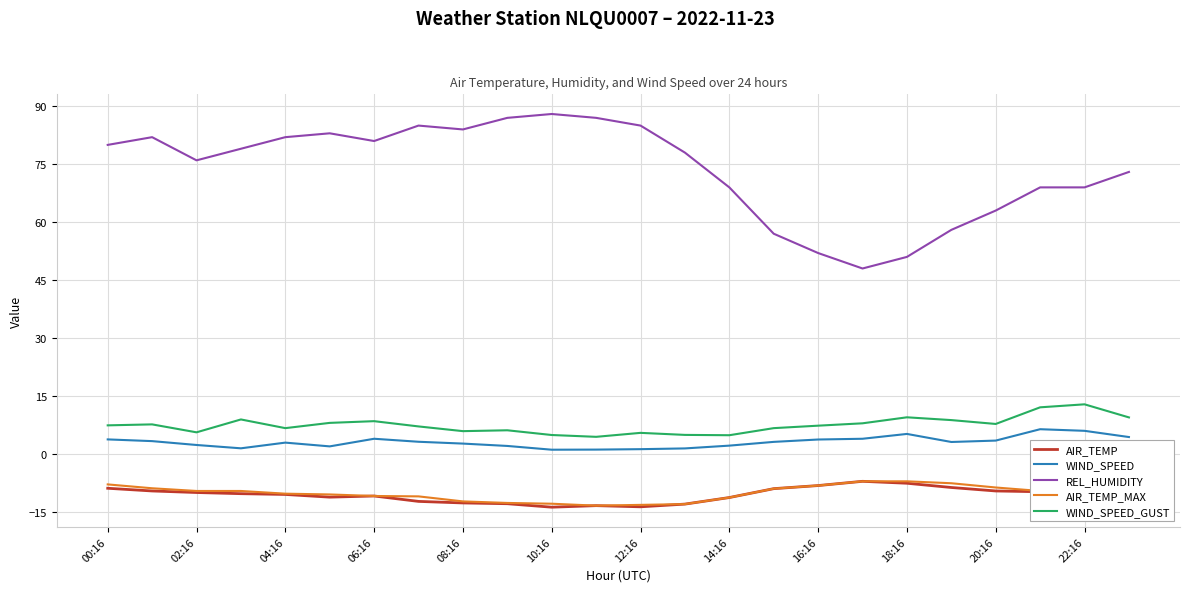

True or false: WIND_SPEED_GUST and REL_HUMIDITY cross at least once.

False